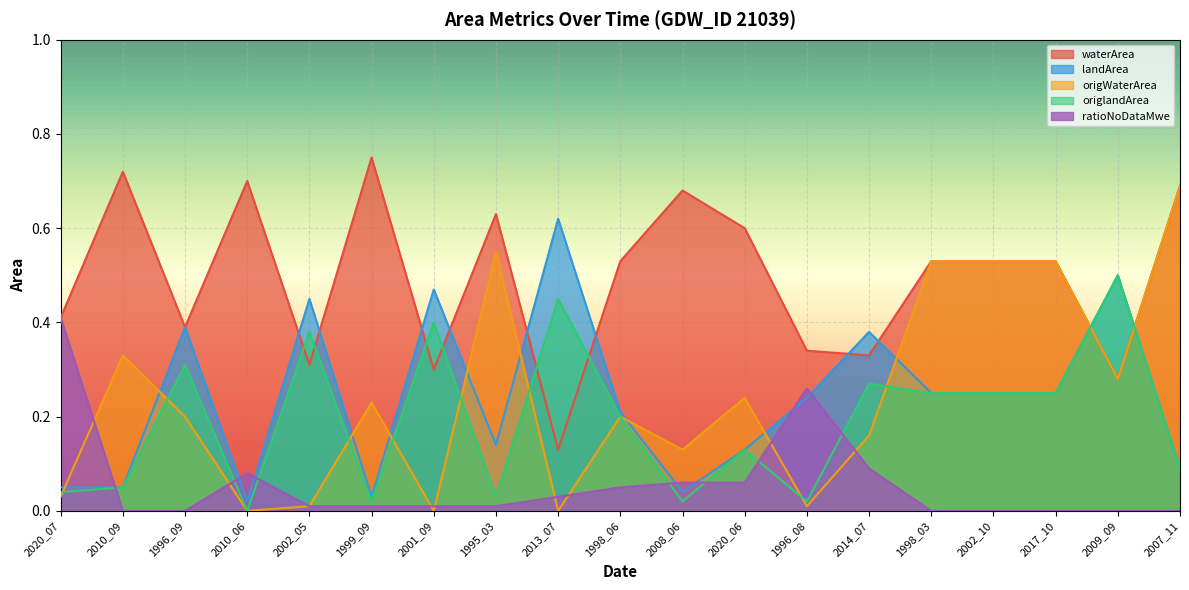

What position from the left is 2009_09?

18